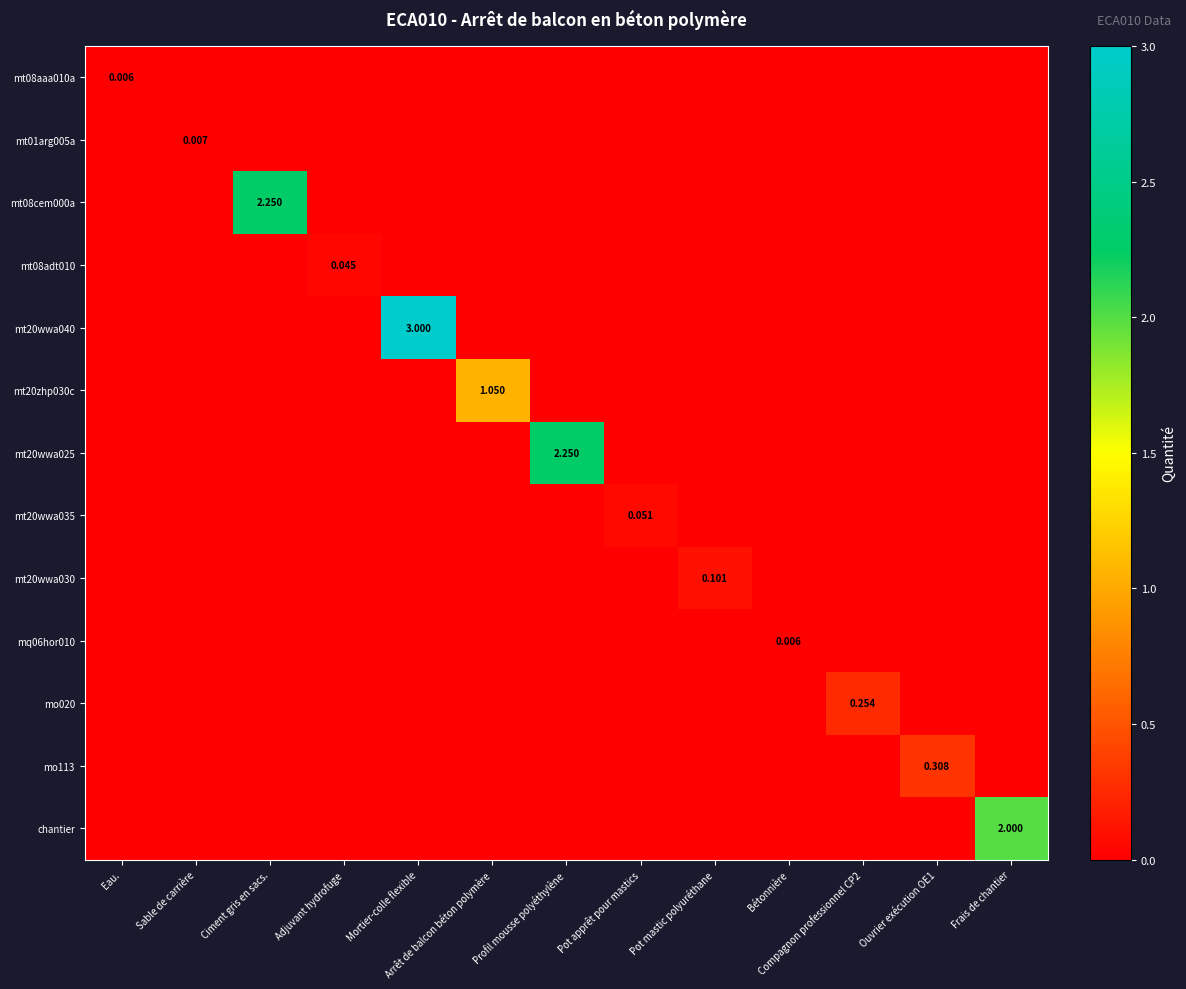

Which category has the lowest value in the mo113 series?

Eau.